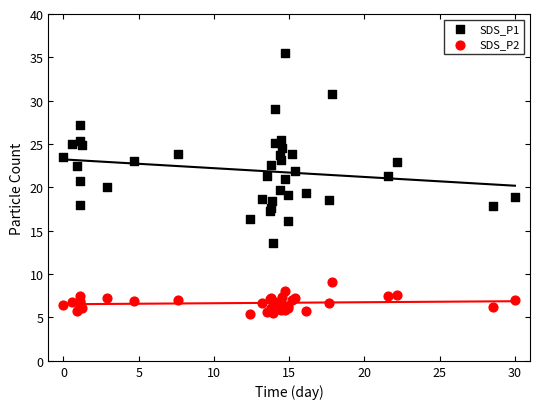

Which series has the largest Y range (max minus min)?

SDS_P1